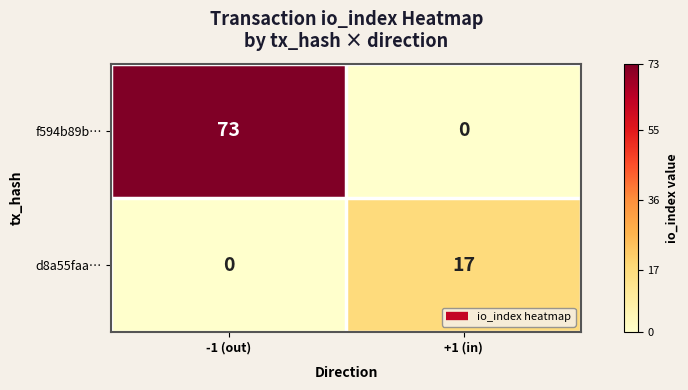

At how many categories does at least one series exceed 53?

1